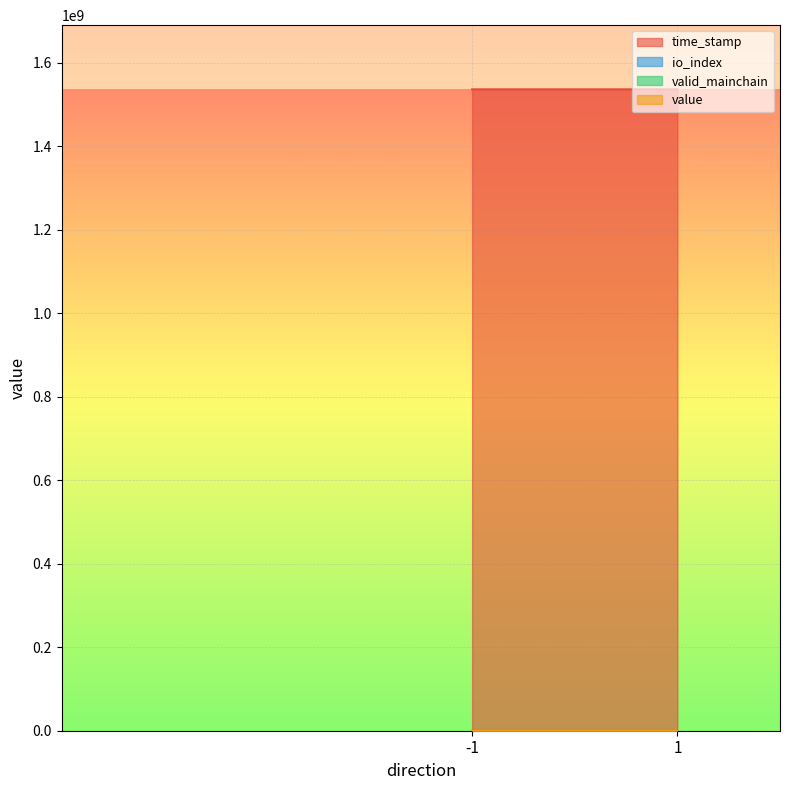

How many distinct data groups are displayed?

4